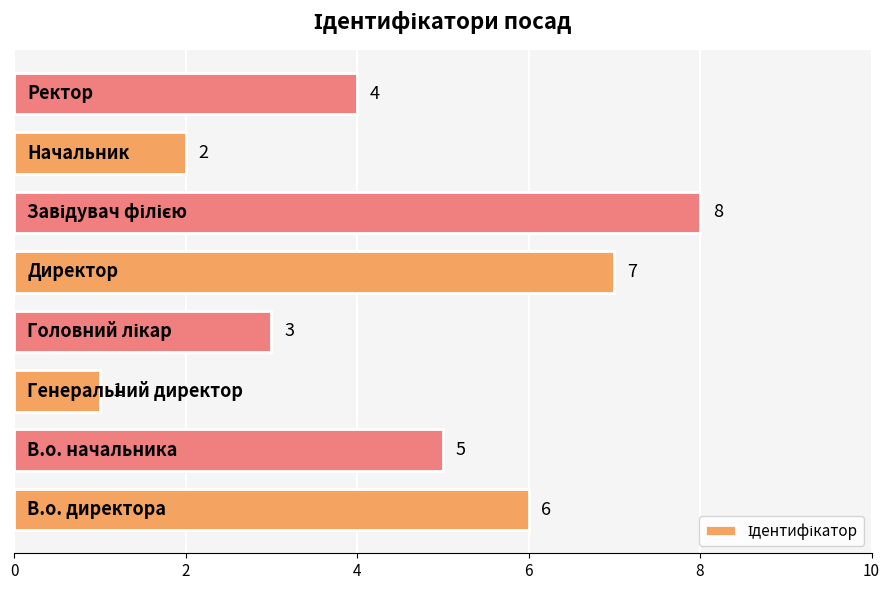

What is the difference between the second highest and second lowest values?

5